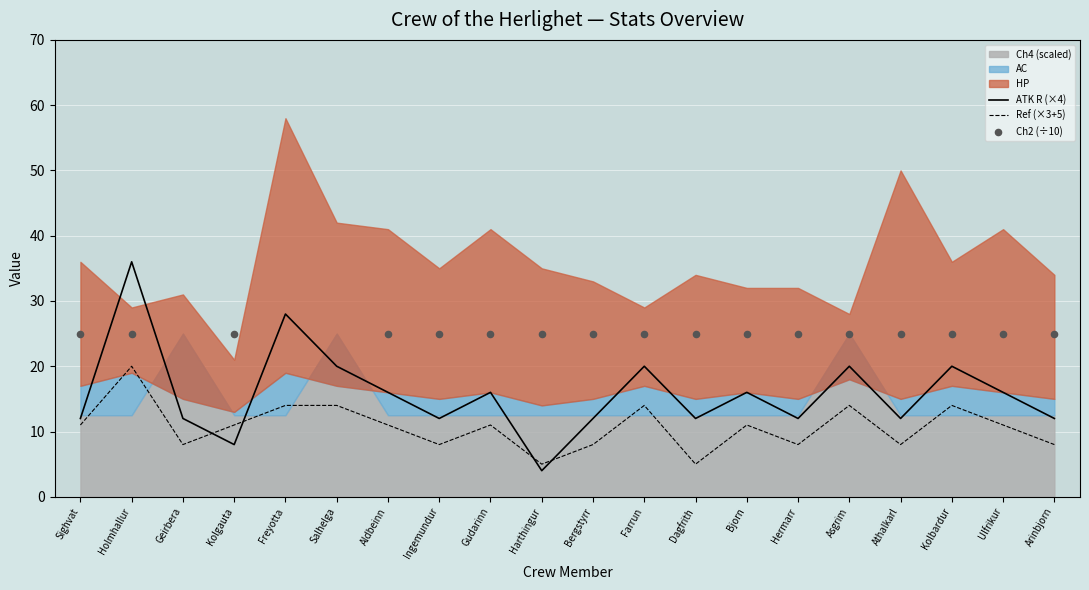

Which category has the highest value in the ATK R (×4) series?

Holmhallur